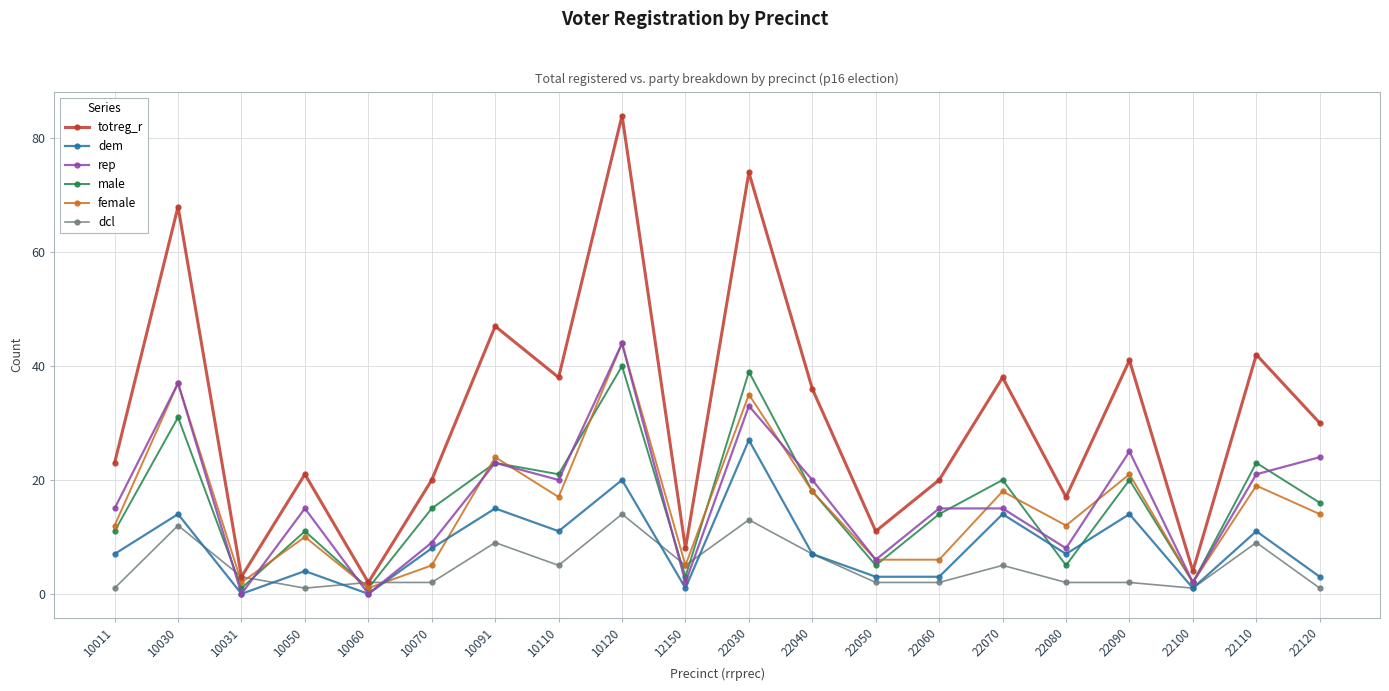

How many distinct data groups are displayed?

6